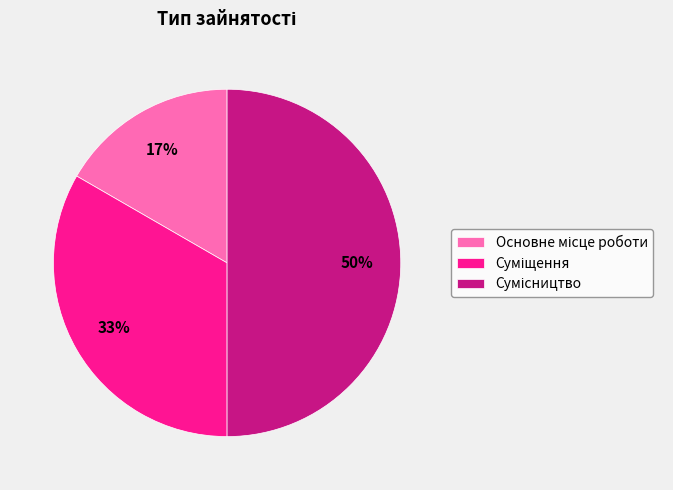

To the nearest percent, what is the difference between the largest and smallest slice percentages?

33%